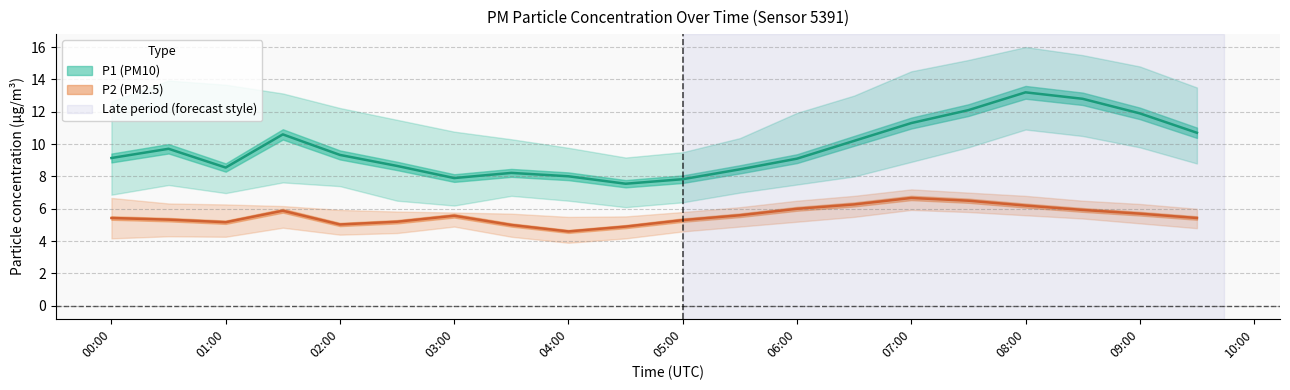

What value does the P1 series have at 01:00?

8.6